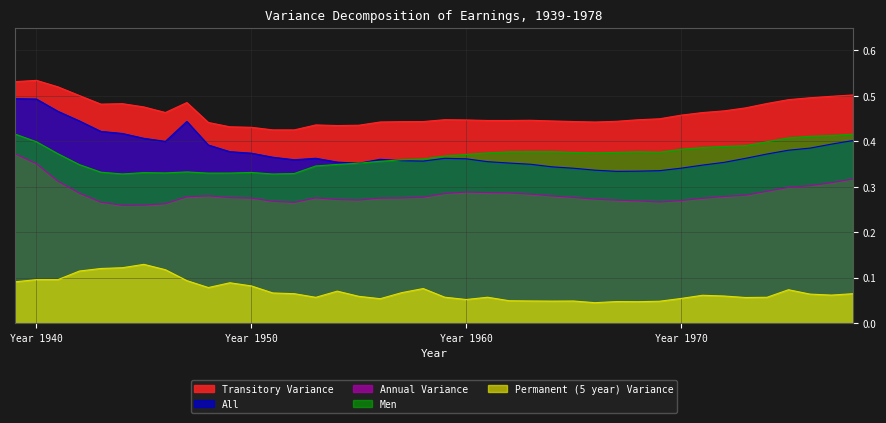

What are all the series names shown in the legend?

Transitory Variance, All, Annual Variance, Men, Permanent (5 year) Variance